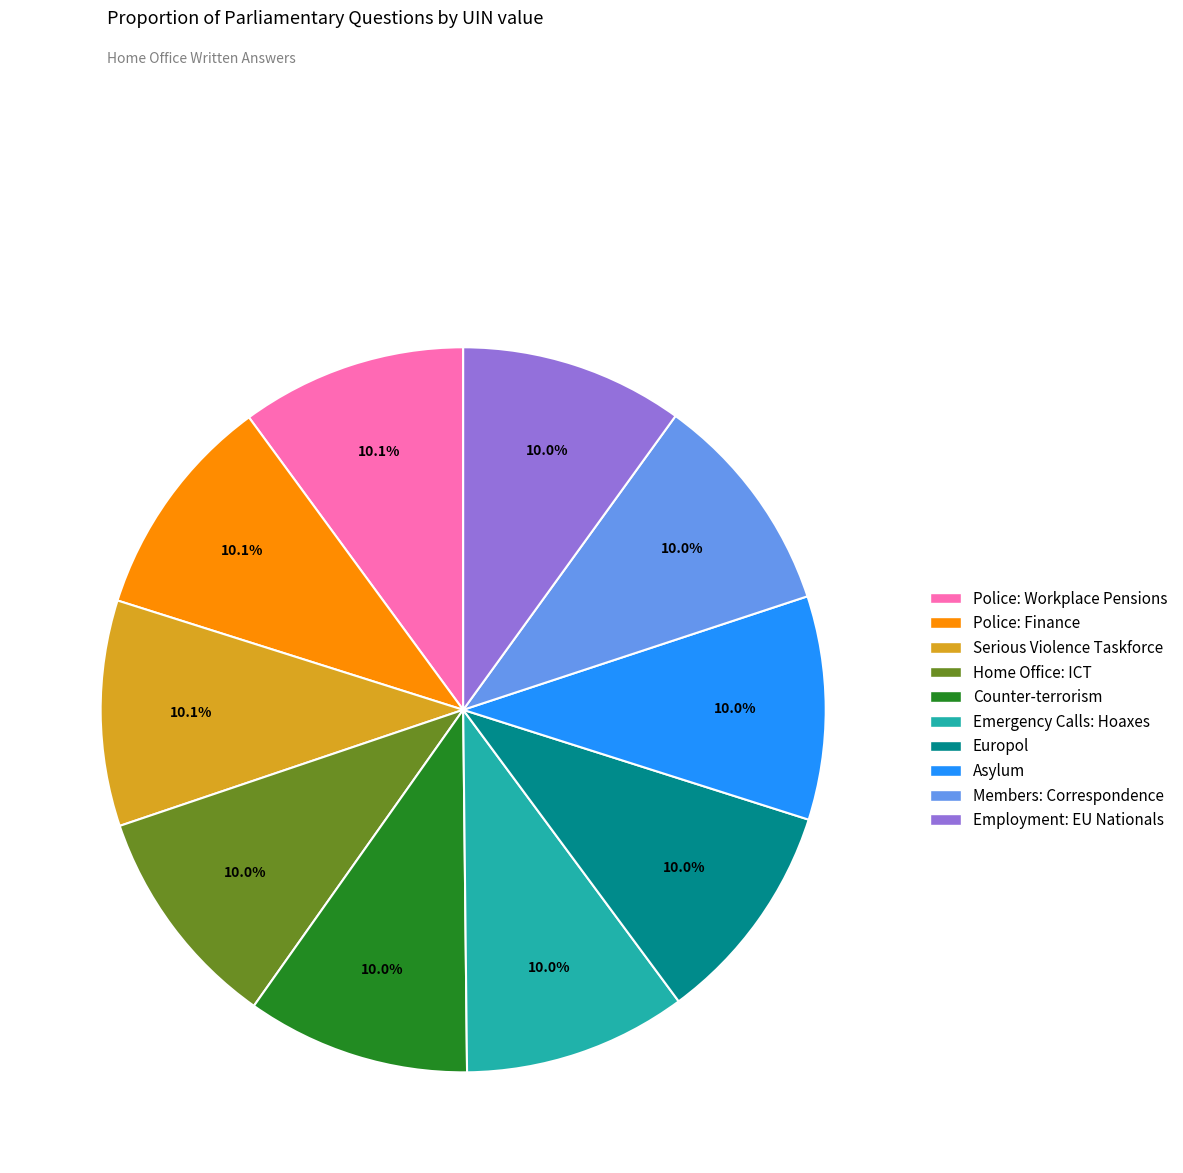

What is the ratio of the value at Serious Violence Taskforce to the value at Home Office: ICT?

1.0